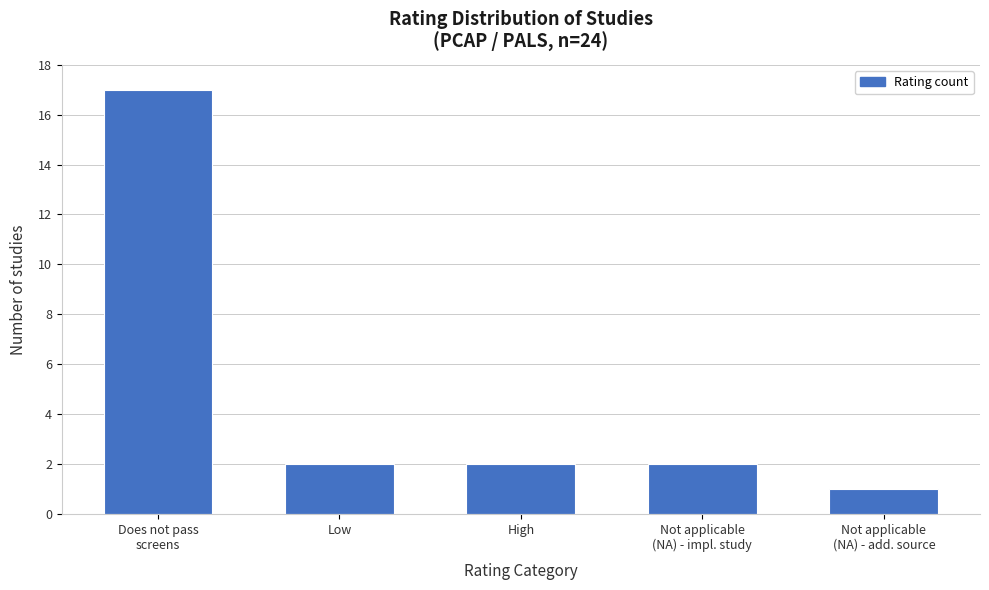

Reading right to left, transcribe all the data shown in this chart.

1	2	2	2	17